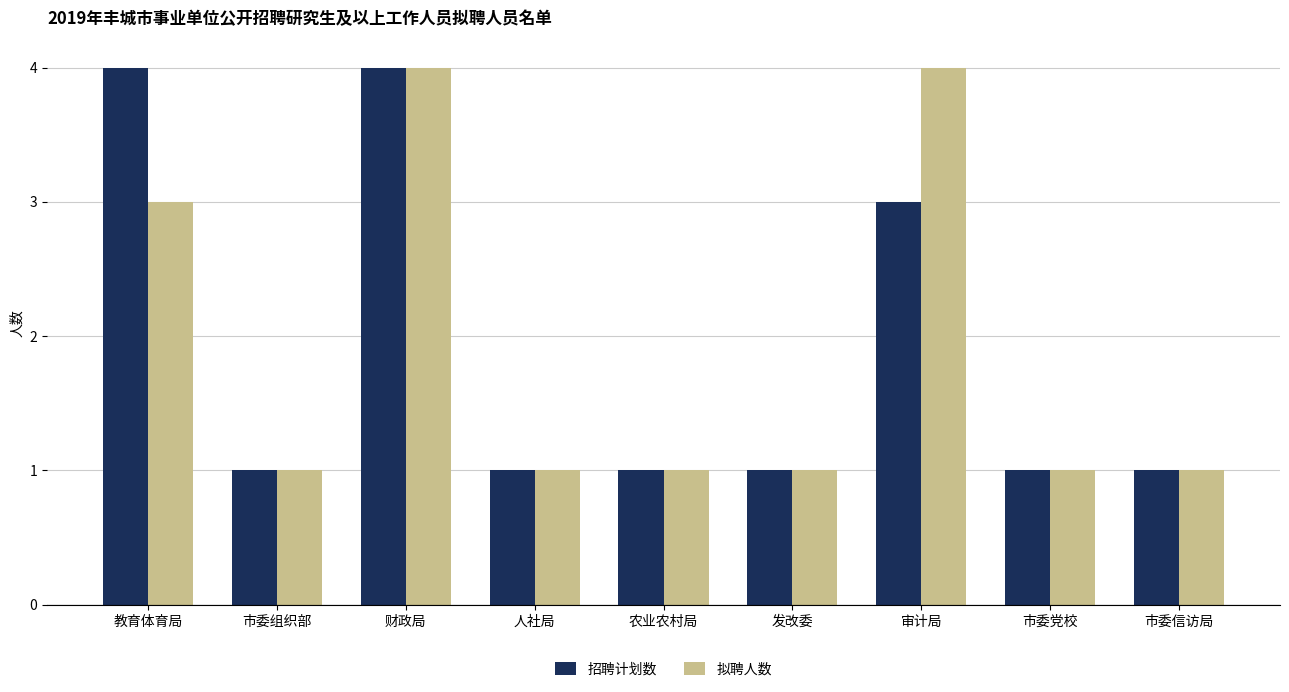

What is the sum of the 招聘计划数 values at 人社局 and 发改委?

2